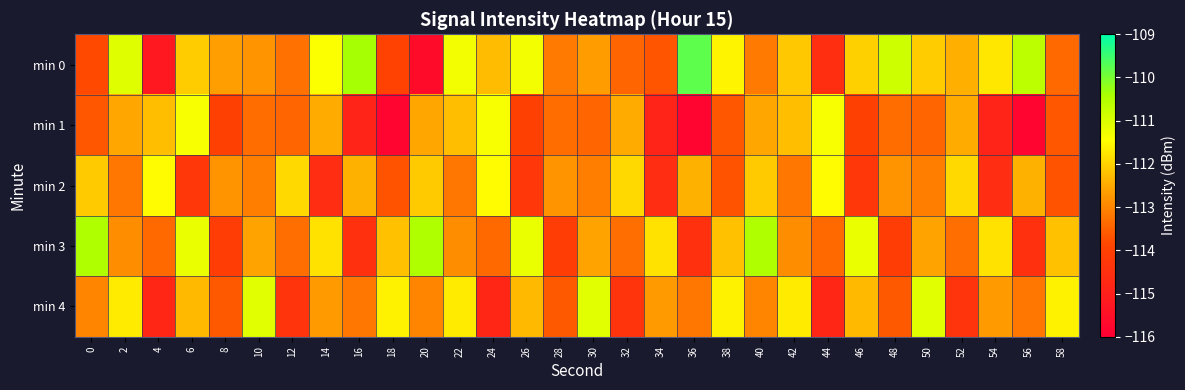

Which series has the widest spread of values?

min 0